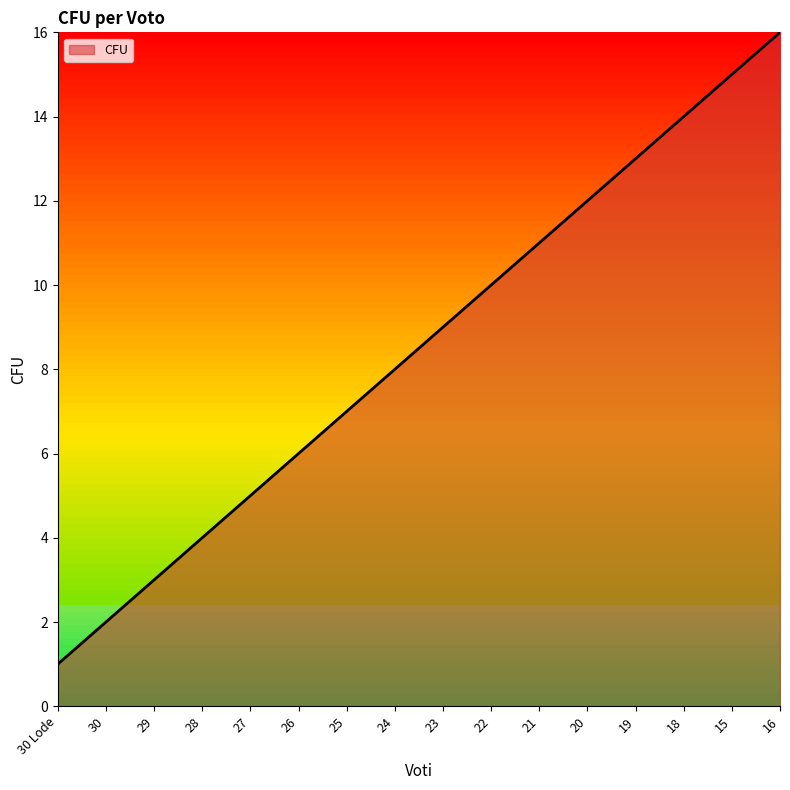

Between 25 and 30 Lode, which is larger?

25